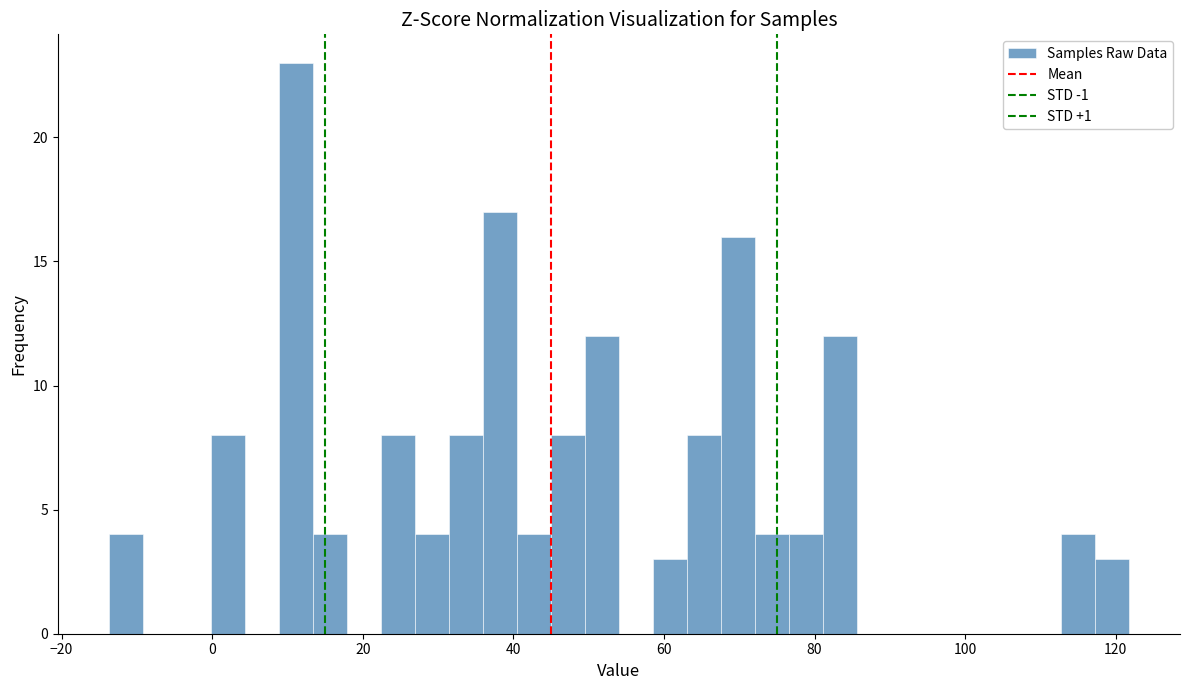

Around what value on the x-axis is the tallest bar? Give the approximate position of its centre, as read against the axis.

12